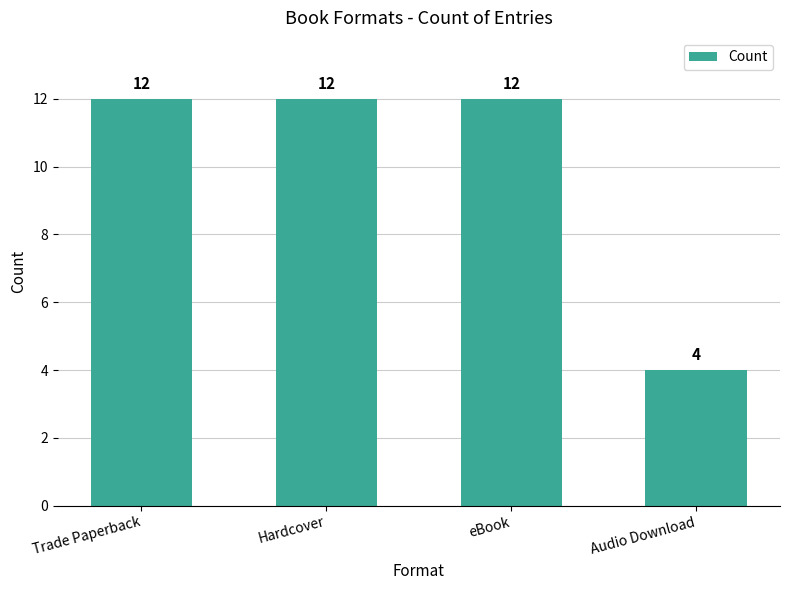

What is the label of the 3rd bar from the right?

Hardcover